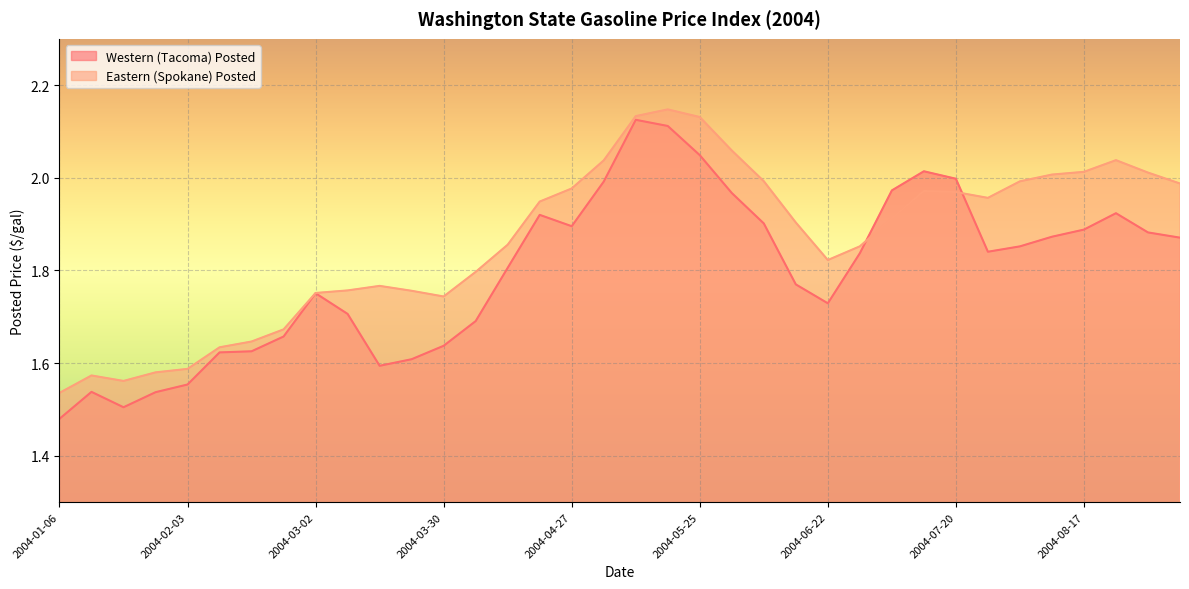

What is the label of the 18th point from the left?

2004-05-04